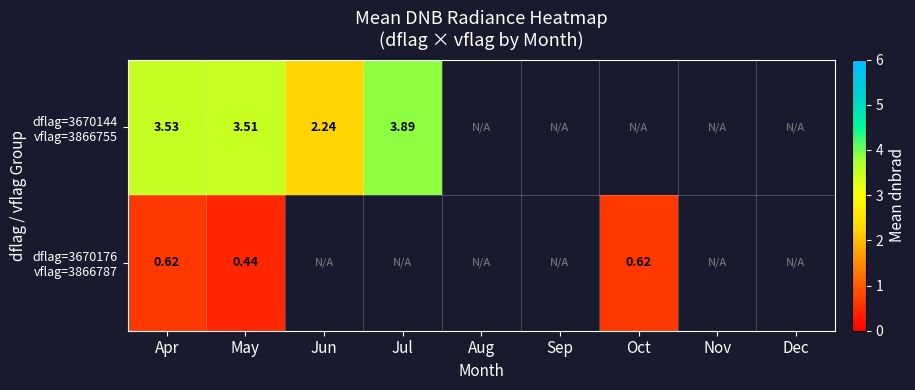

Which category has the lowest value in the dflag=3670144 vflag=3866755 series?

Jun